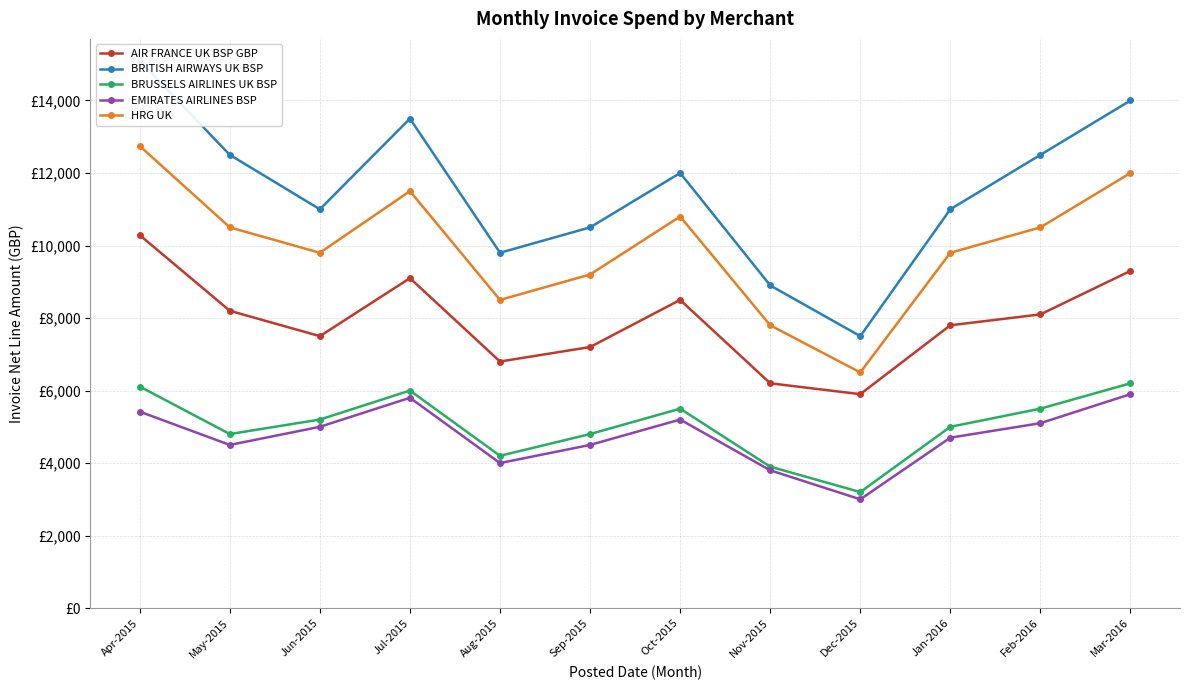

What is the value of the BRUSSELS AIRLINES UK BSP point at the 3rd from the left?

5200.0